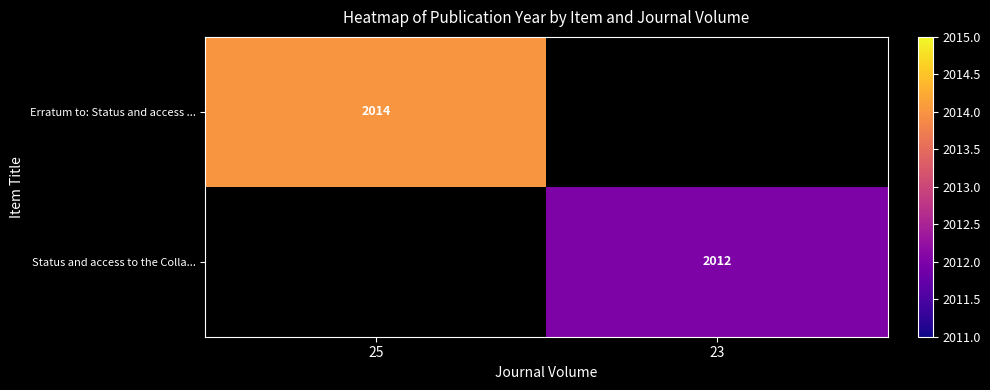

Is the value of Erratum to: Status and access ... at 25 greater than the value of Status and access to the Colla... at 23?

Yes